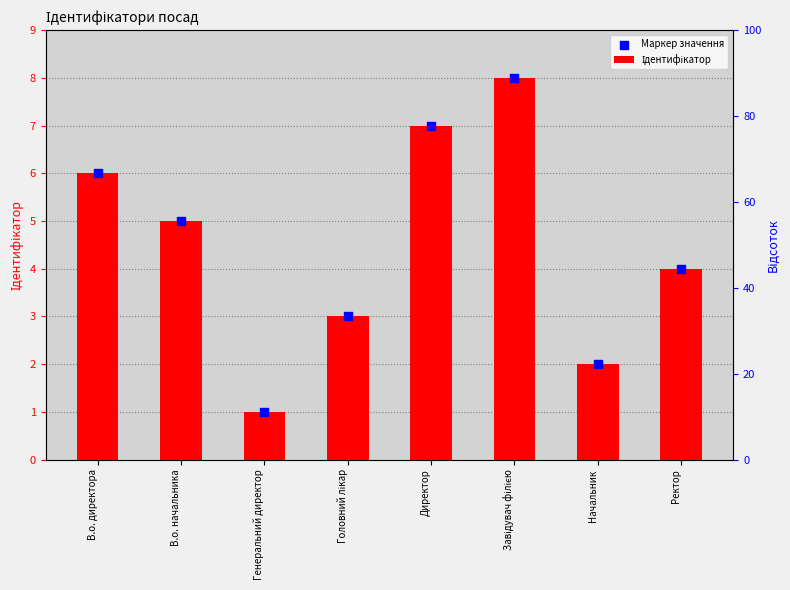

Which series contains the lowest Y value?

Ідентифікатор